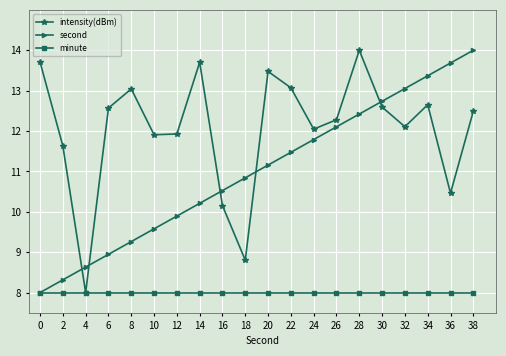

How many distinct data groups are displayed?

3